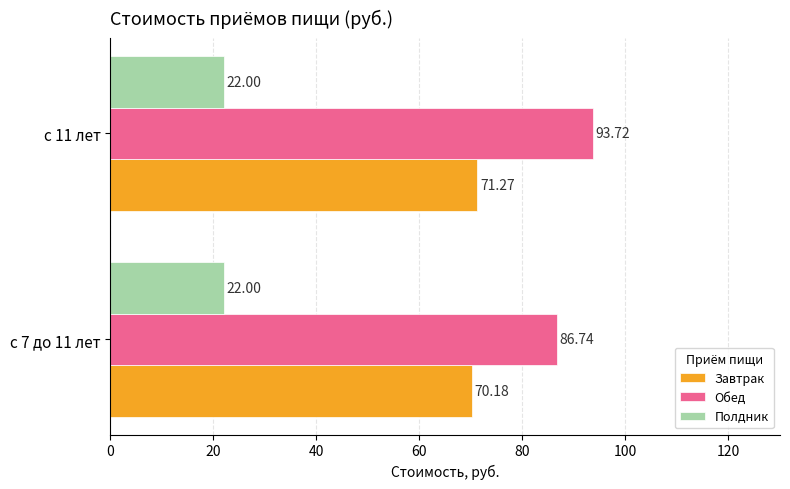

List the series in order of their peak value, highest first.

Обед, Завтрак, Полдник